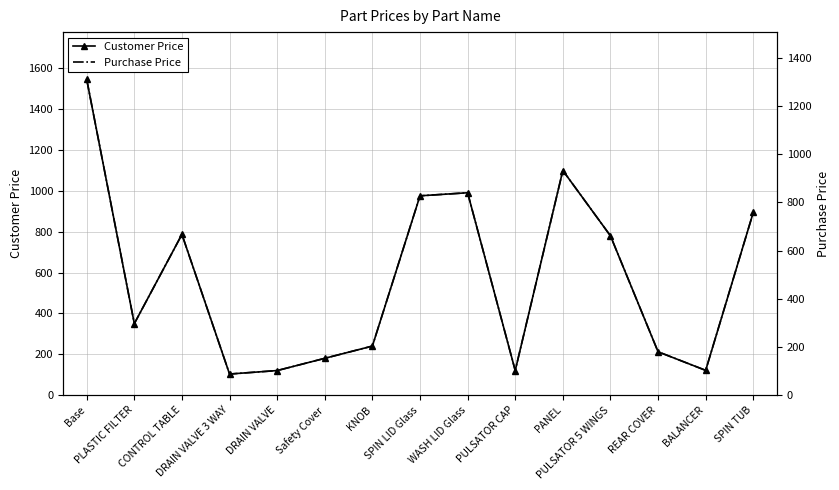

How many values in the Customer Price series are below 350?

7